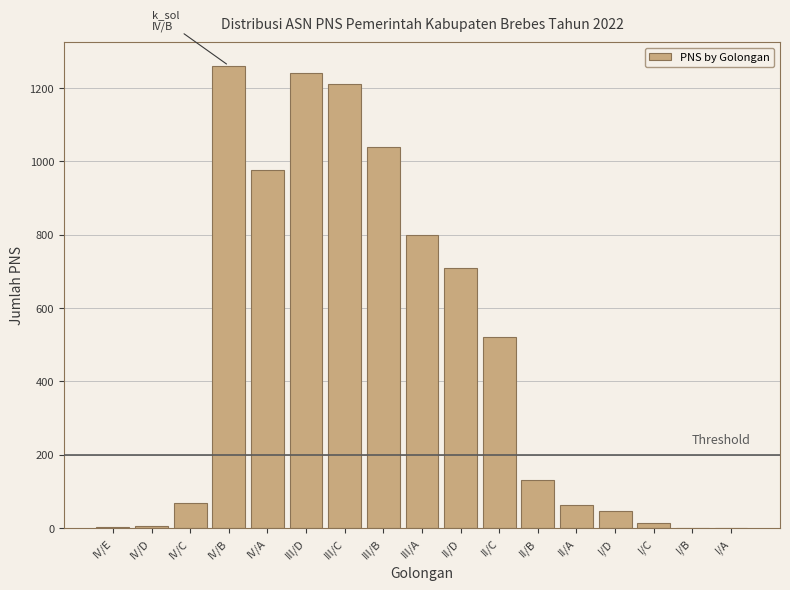

Between II/C and III/C, which is larger?

III/C